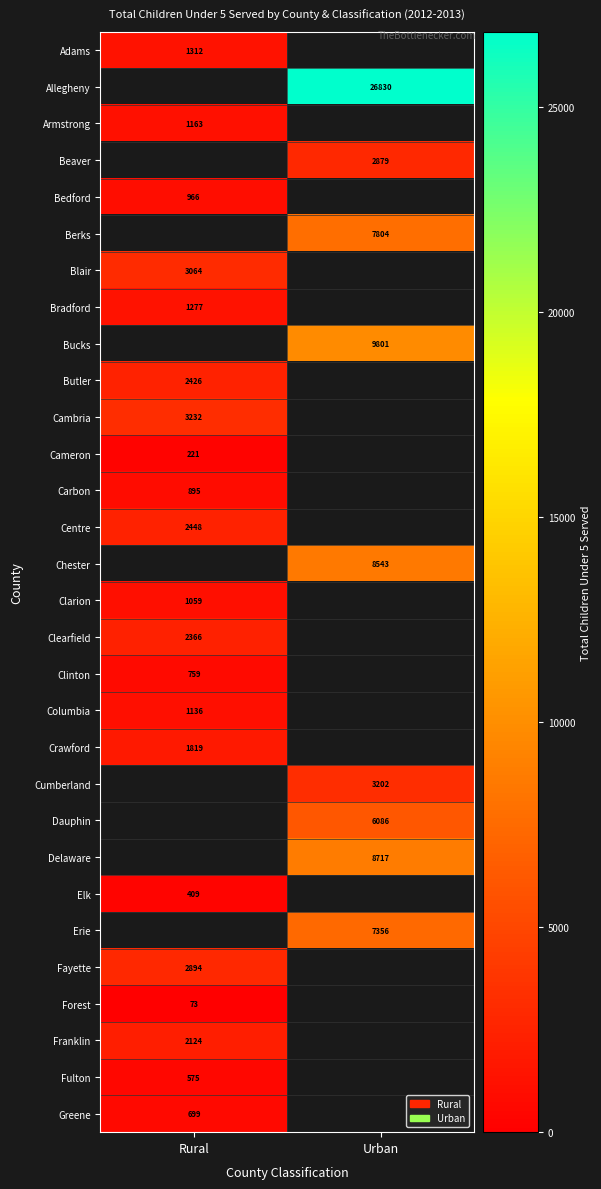

The Bucks series shows 9800.9 at Urban. True or false?

True